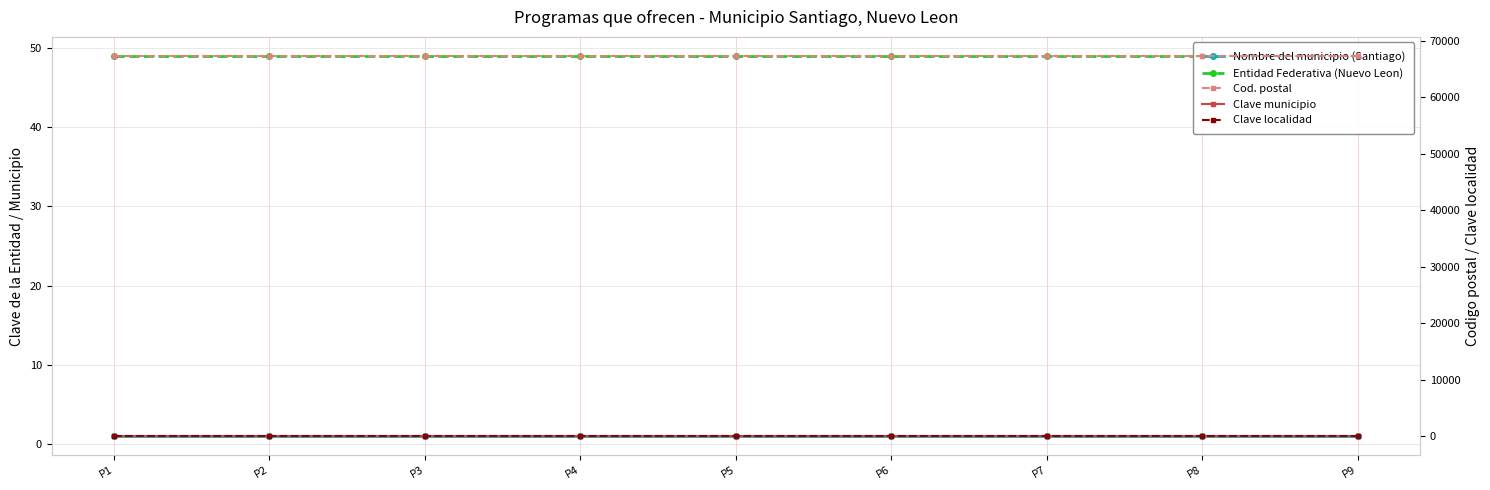

Which label corresponds to the smallest value in the chart?

P1